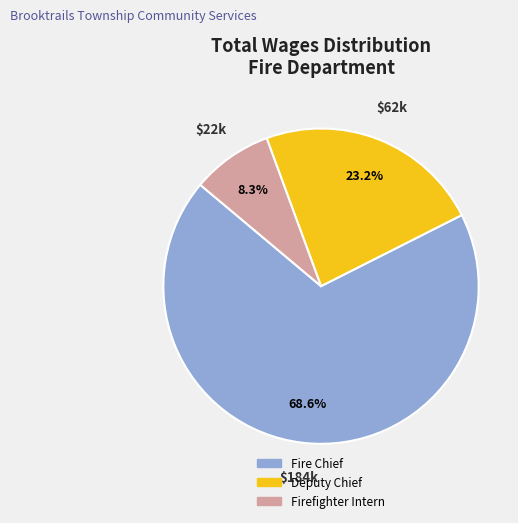

Between Fire Chief and Deputy Chief, which is larger?

Fire Chief